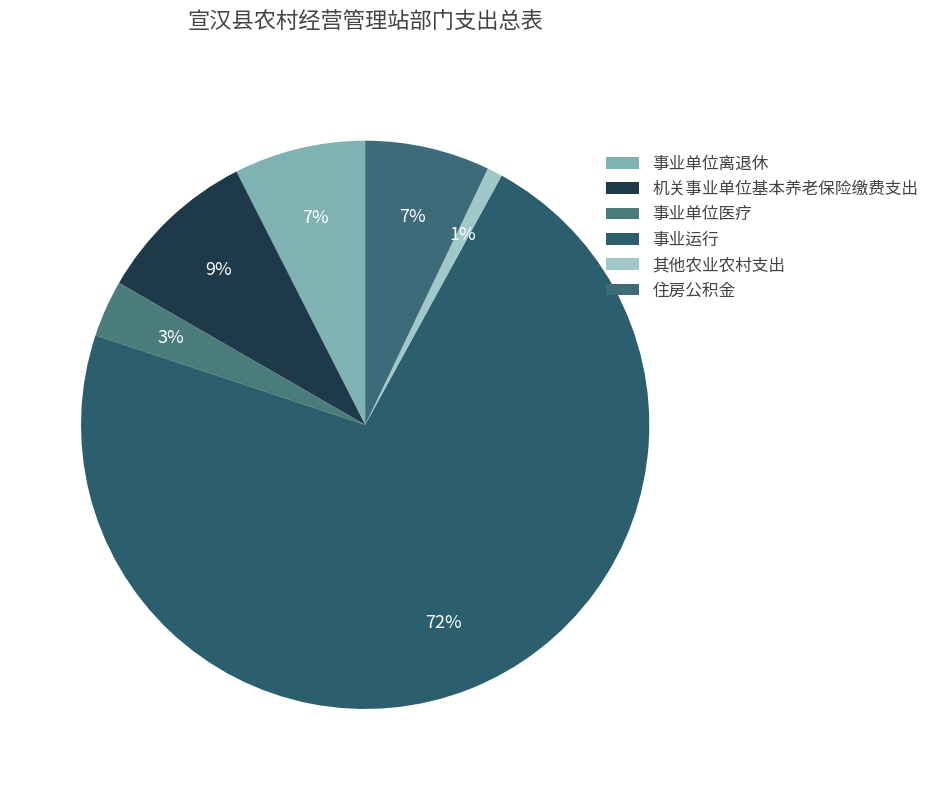

Count the number of slices in the pie.

6